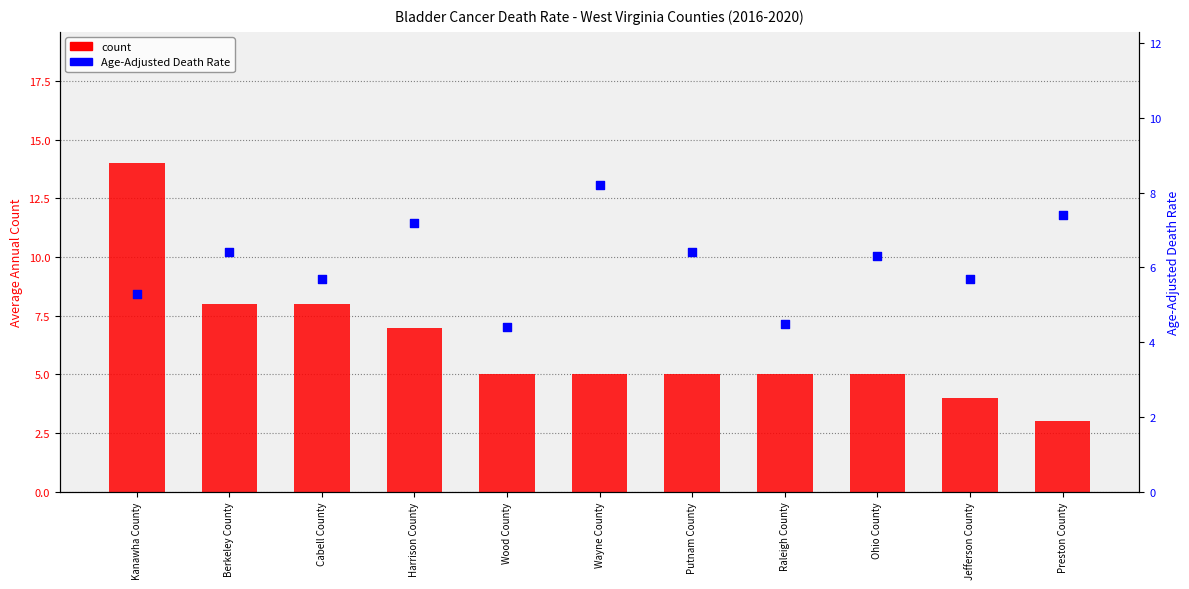

Which series has the widest spread of Y values?

count